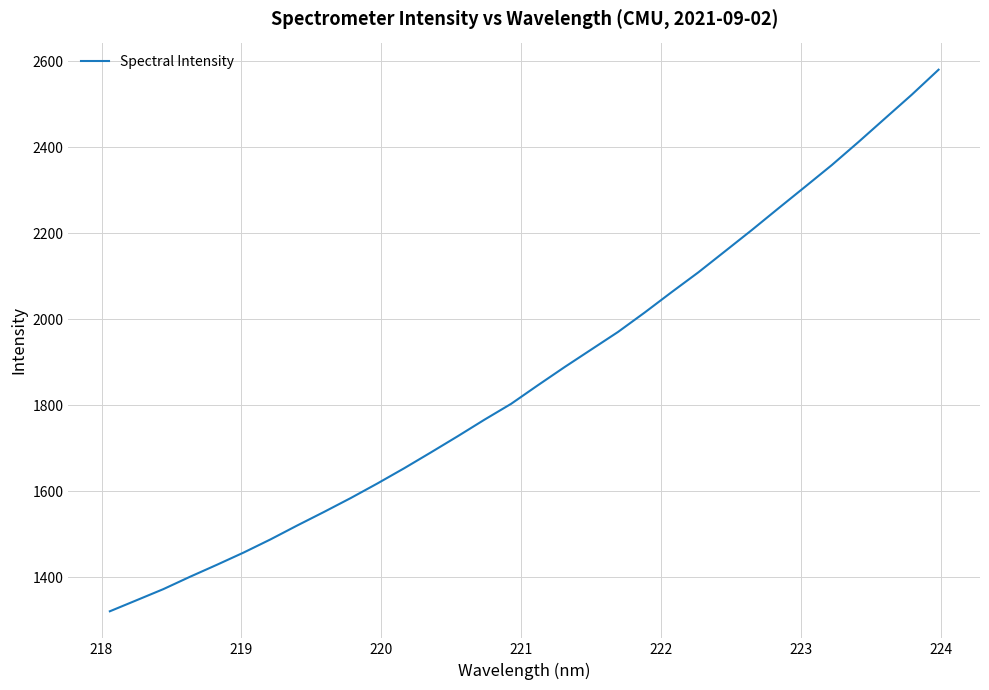

True or false: the data has more than 1 interior local peaks.

False